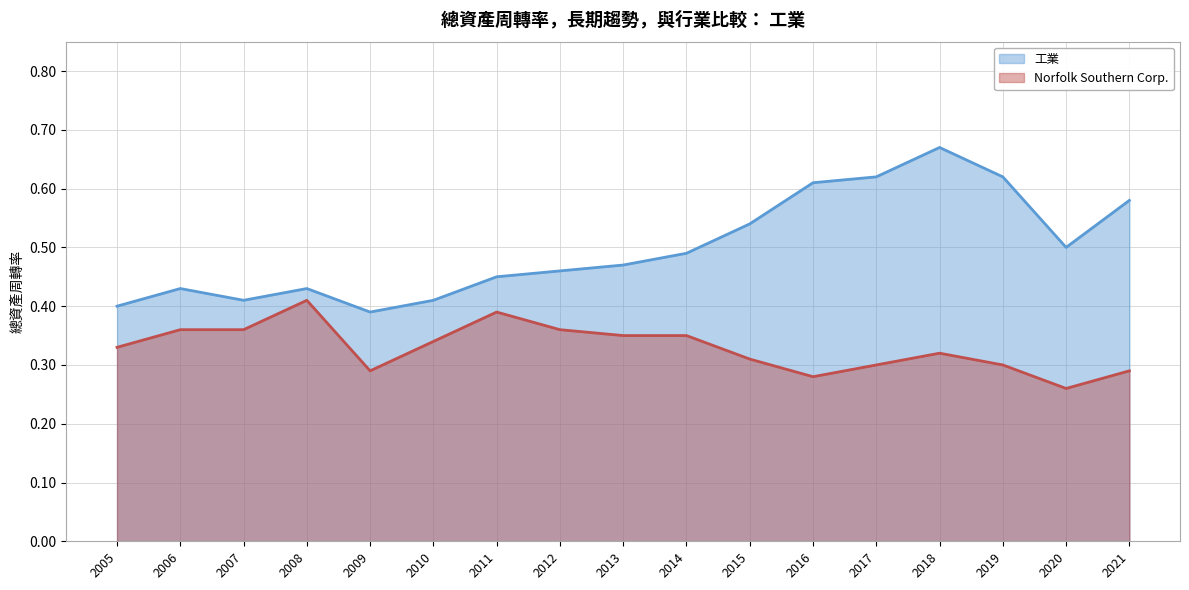

The 工業 series shows 0.4 at 2008. True or false?

True